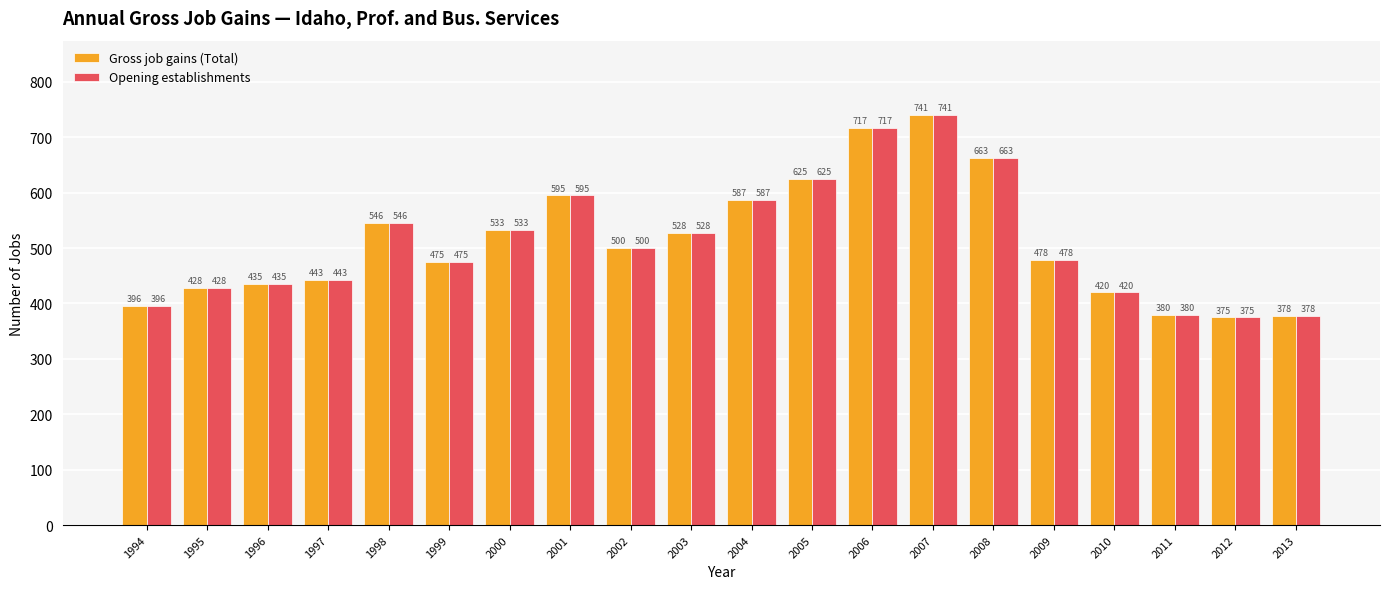

What is the lowest value of the Opening establishments series?

375